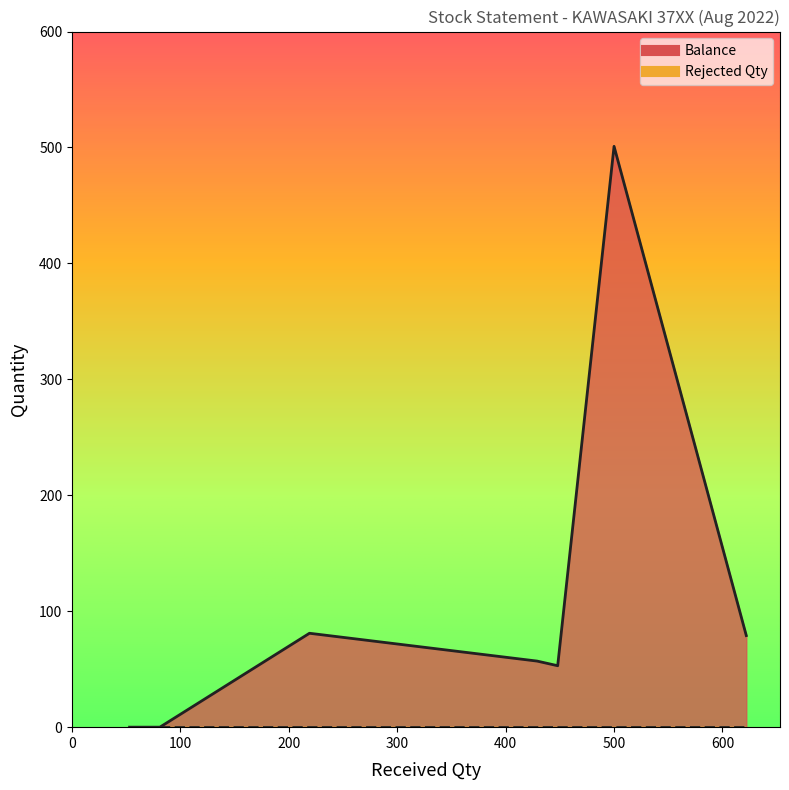

What is the maximum value shown in the chart?

501